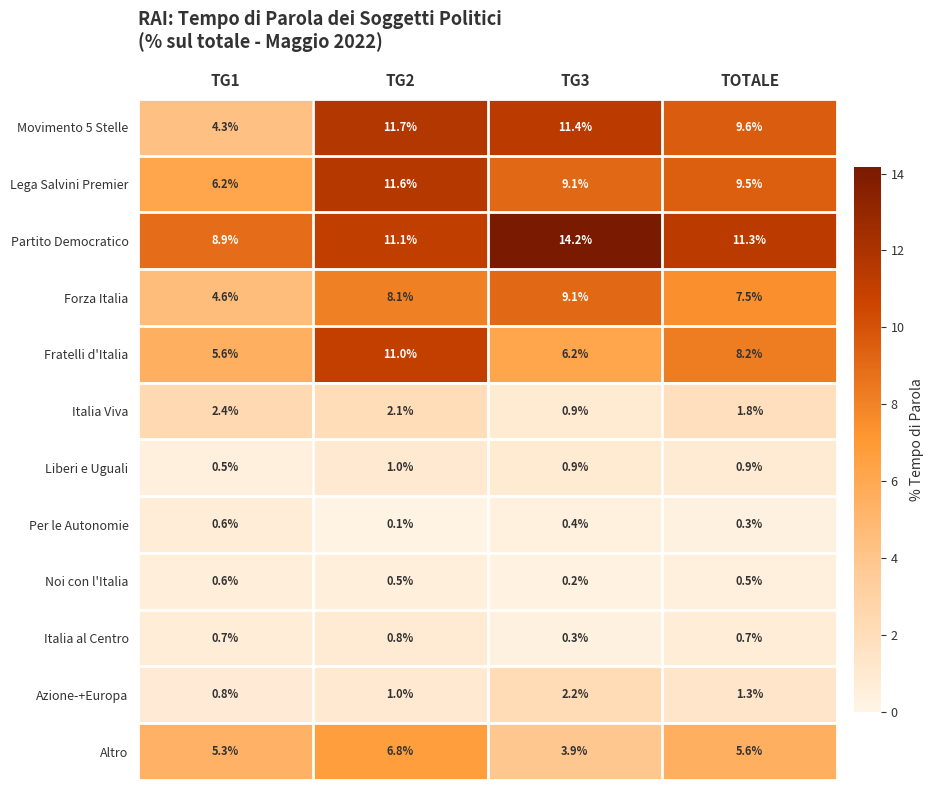

At which label is Azione-+Europa closest to 1?

TG2